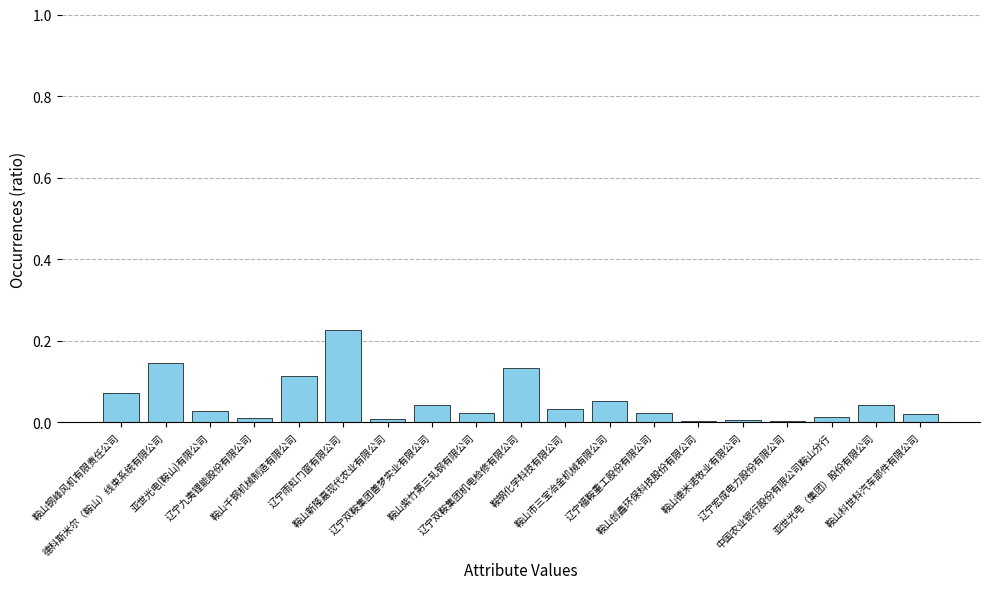

The value at 中国农业银行股份有限公司鞍山分行 is 0.0. True or false?

True